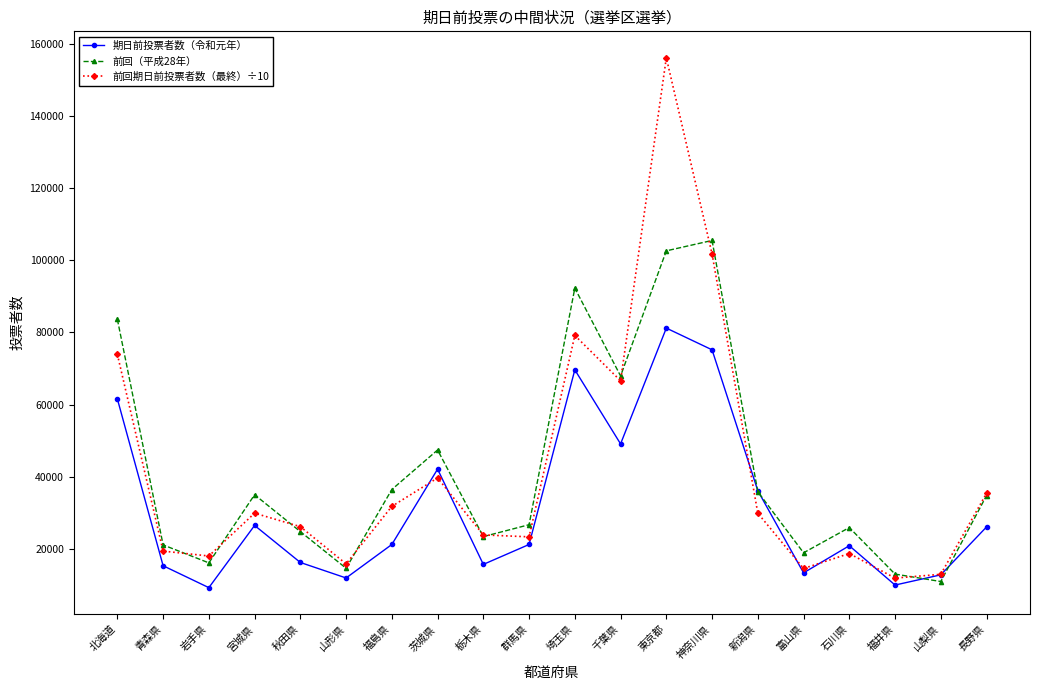

Where does the 前回期日前投票者数（最終）÷10 series first go above 29918?

北海道